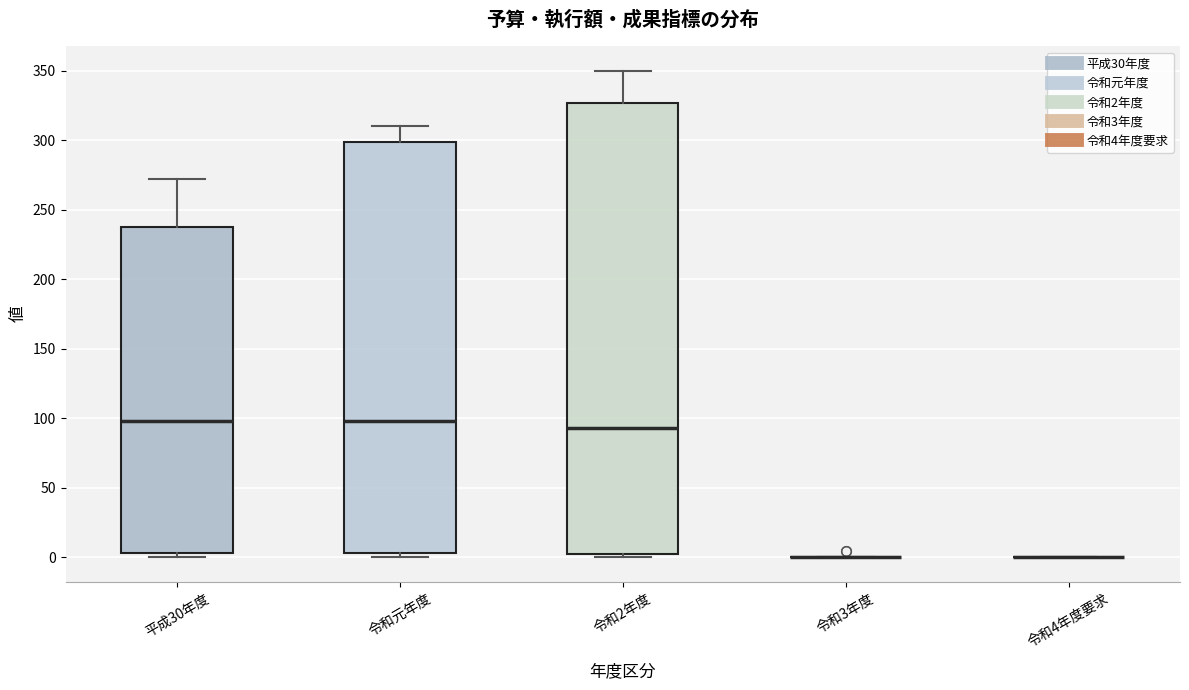

Reading left to right, transcribe this box plot: for each box, give where its median line is, the range the box spans, and where its two whiskers end, as read against the y-axis. The values are not printed on the chart, so give them approximately, as read against the axis.

平成30年度: median 100, box 5 to 240, whiskers 0 to 270
令和元年度: median 100, box 5 to 300, whiskers 0 to 310
令和2年度: median 95, box 5 to 325, whiskers 0 to 350
令和3年度: box collapsed to a line at 0, whiskers 0 to 0
令和4年度要求: box collapsed to a line at 0, whiskers 0 to 0